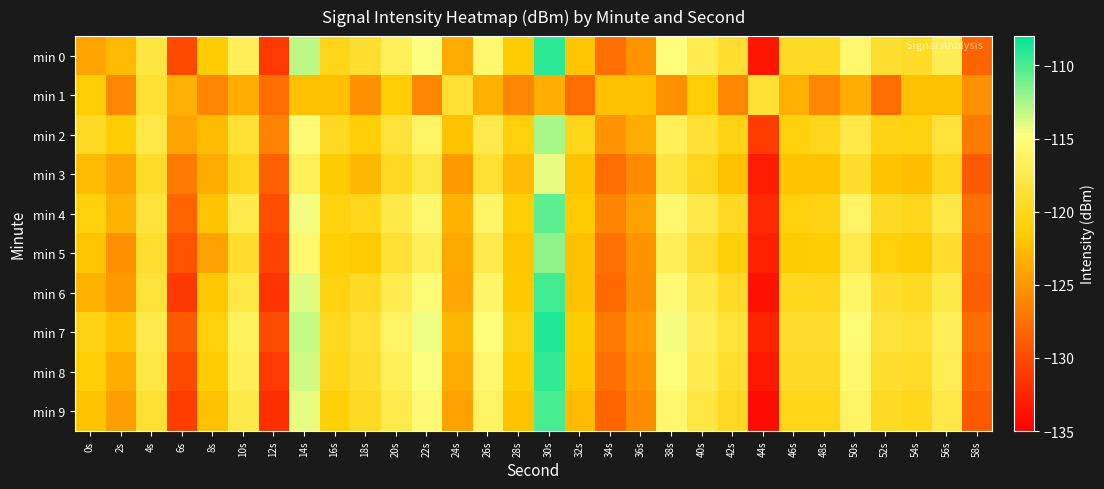

At how many categories does at least one series exceed -122?

25